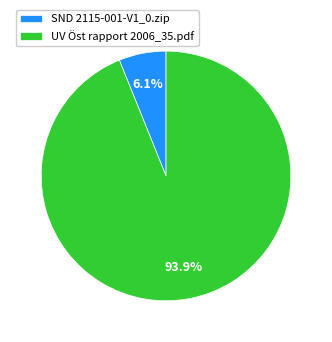

To the nearest percent, what portion does UV Öst rapport 2006_35.pdf represent?

94%